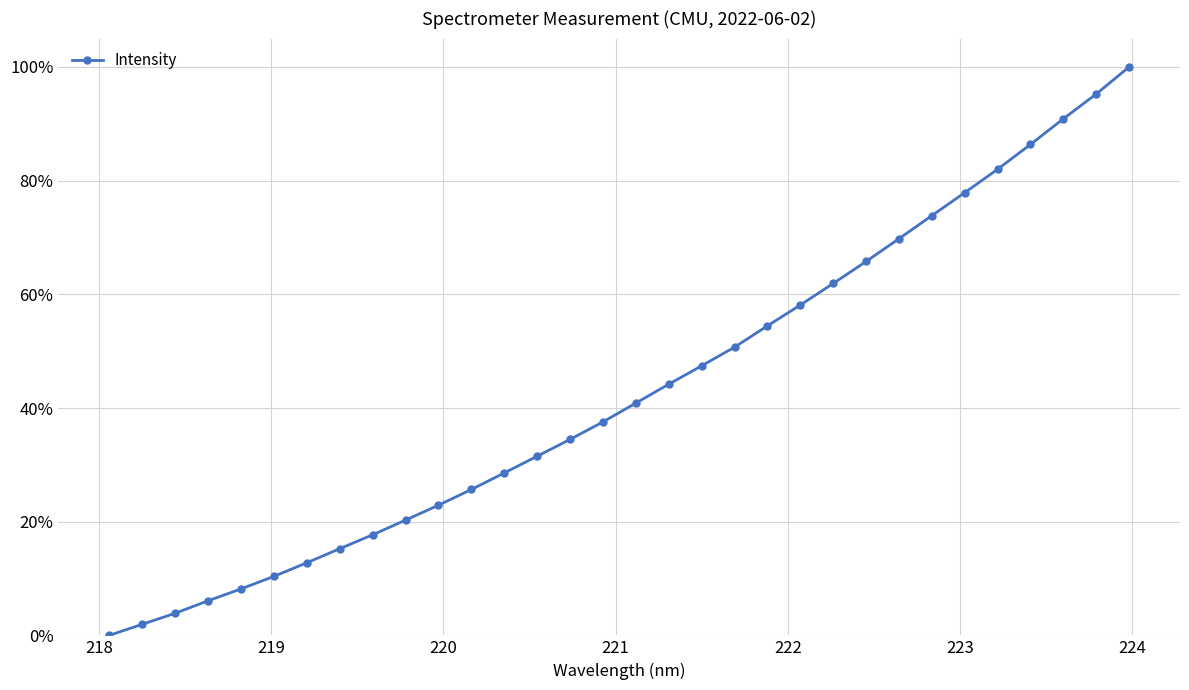

Does the chart have visible grid lines?

Yes